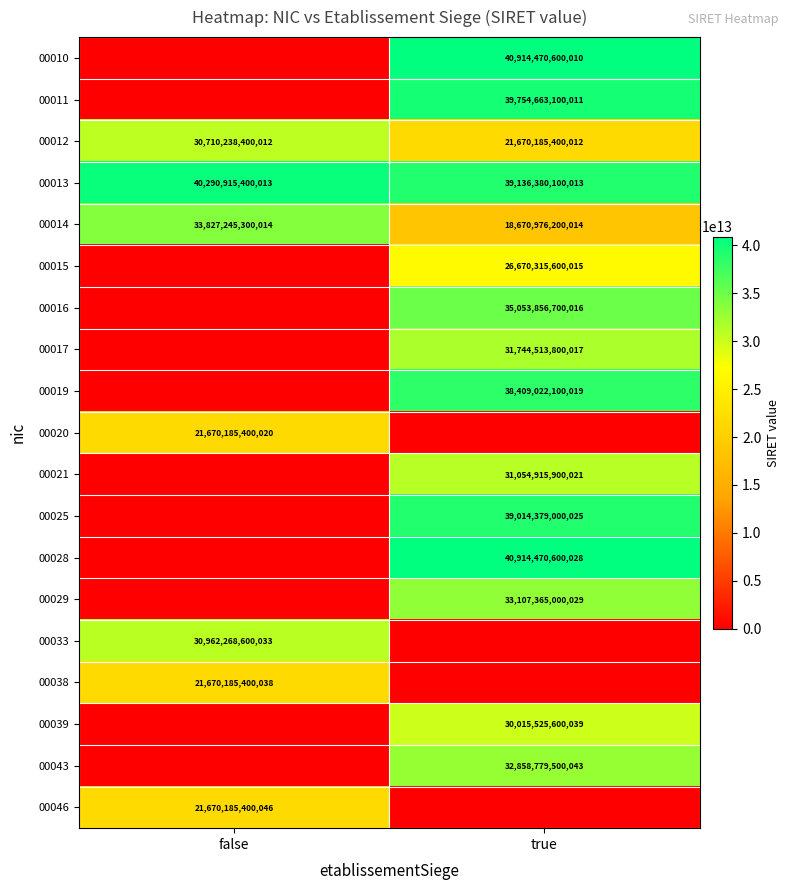

Rank the categories by 00012 value from lowest to highest.

true, false